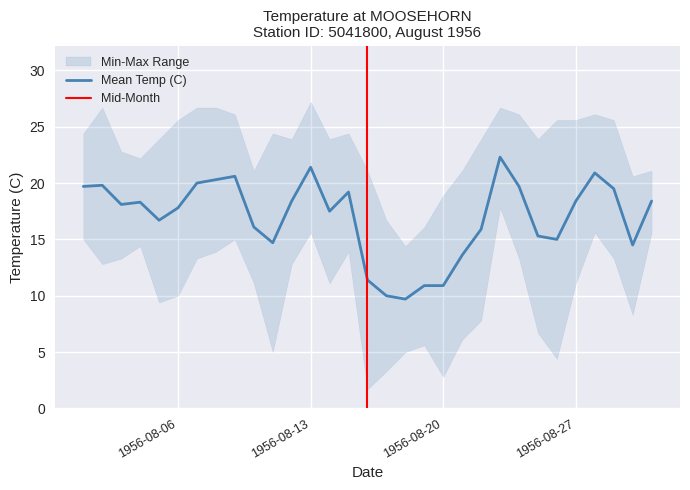

True or false: Mean Temp (C) and Max Temp (C) cross at least once.

False